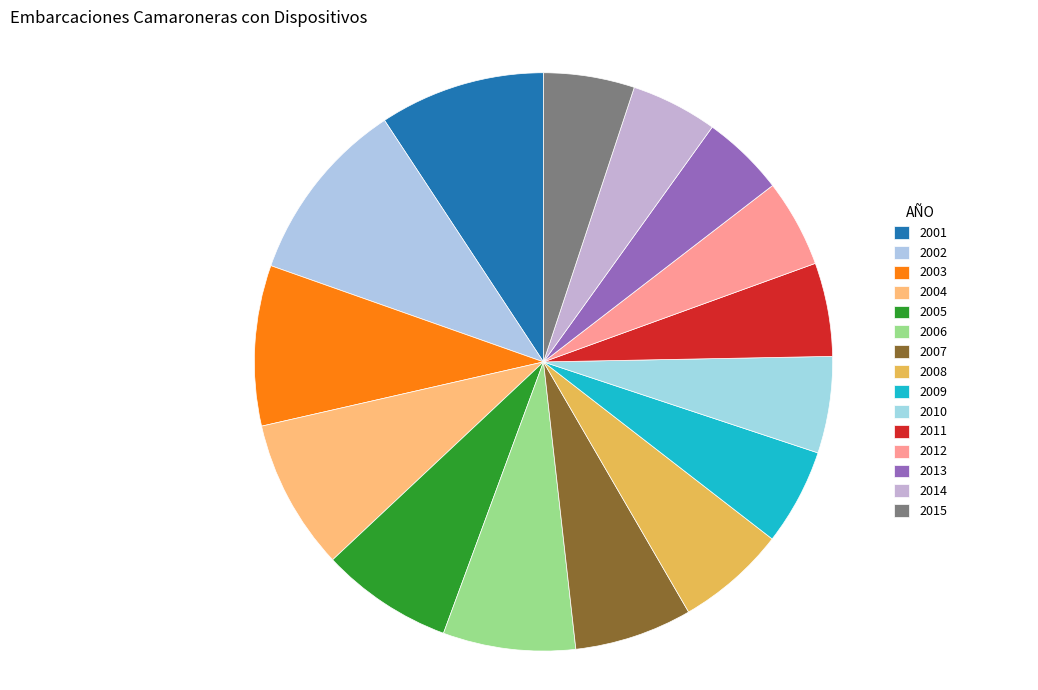

What portion of the pie excludes 2001?

90.7%